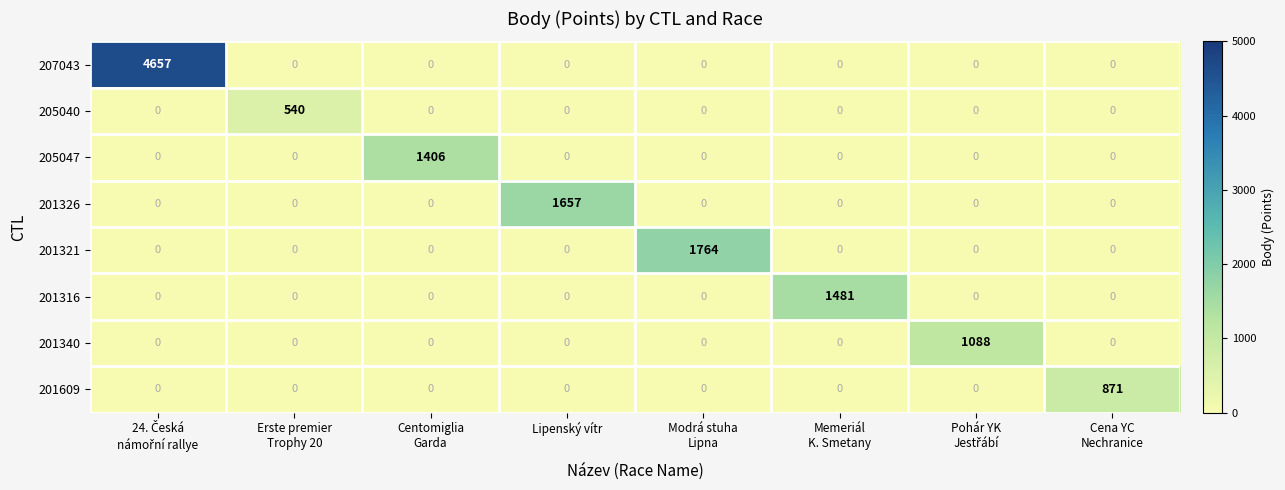

What is the difference between the maximum and minimum values in the 205040 series?

540